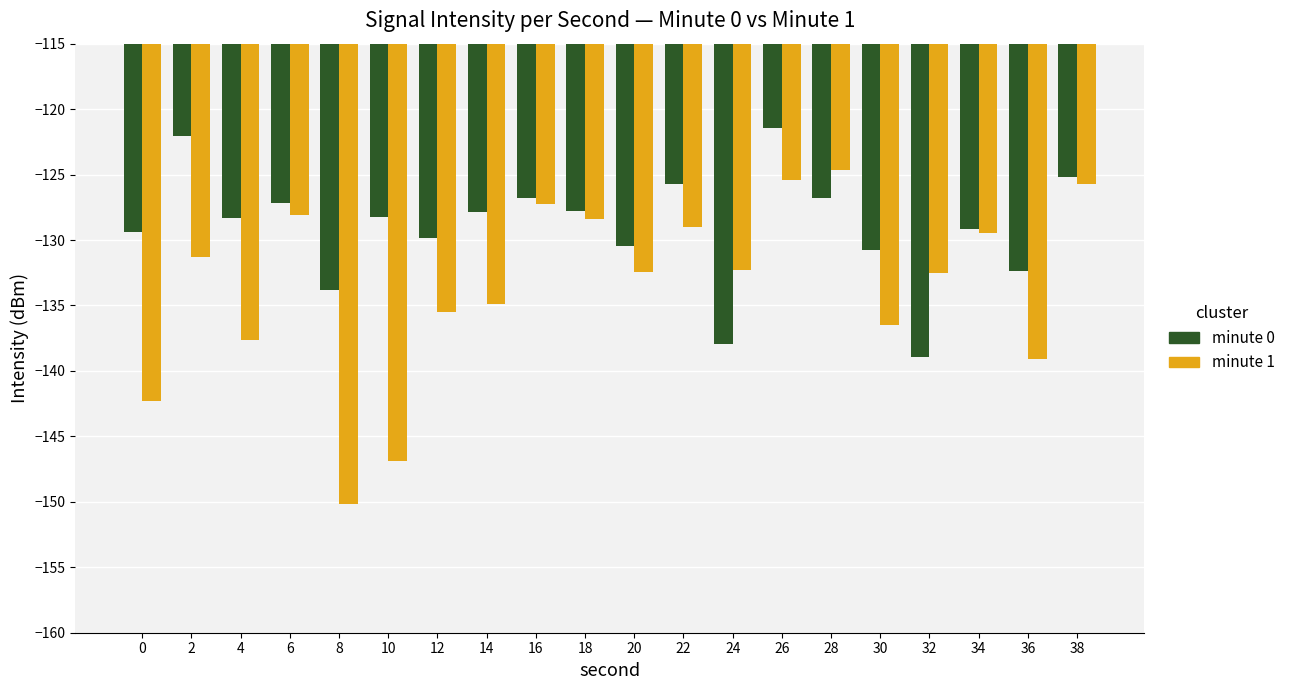

What is the spread (max minus min) of values at 12?

5.7